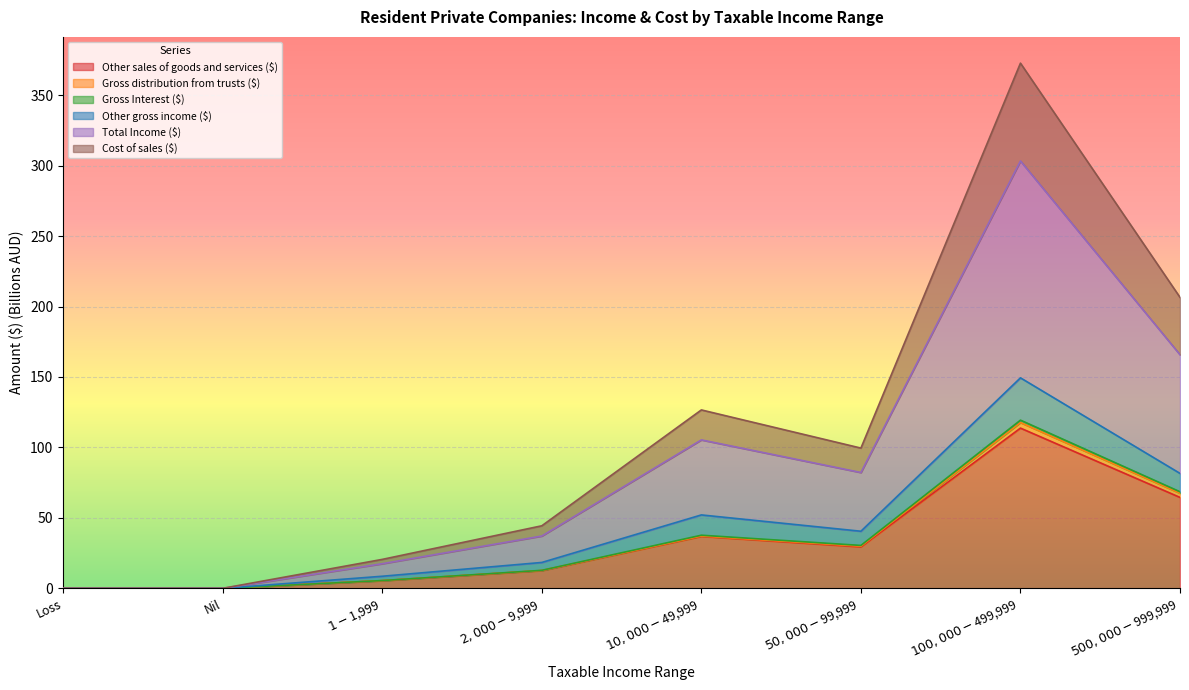

At which category is the sum across all series the highest?

$100,000-$499,999